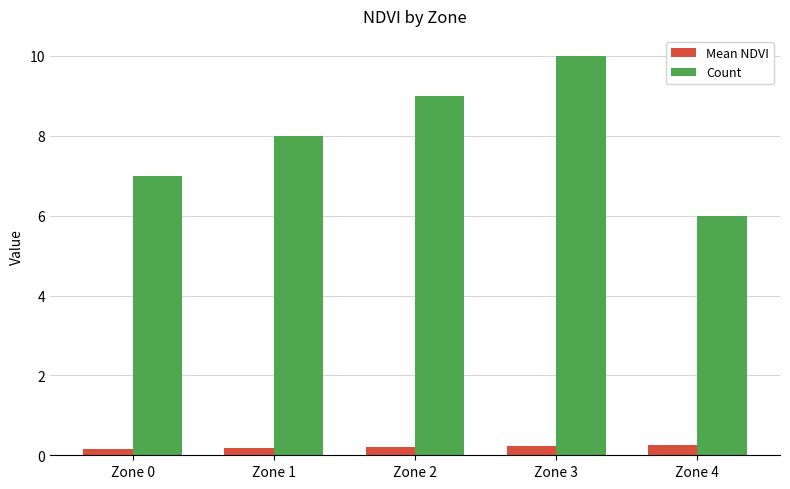

List the series in order of their overall mean, highest first.

Count, Mean NDVI